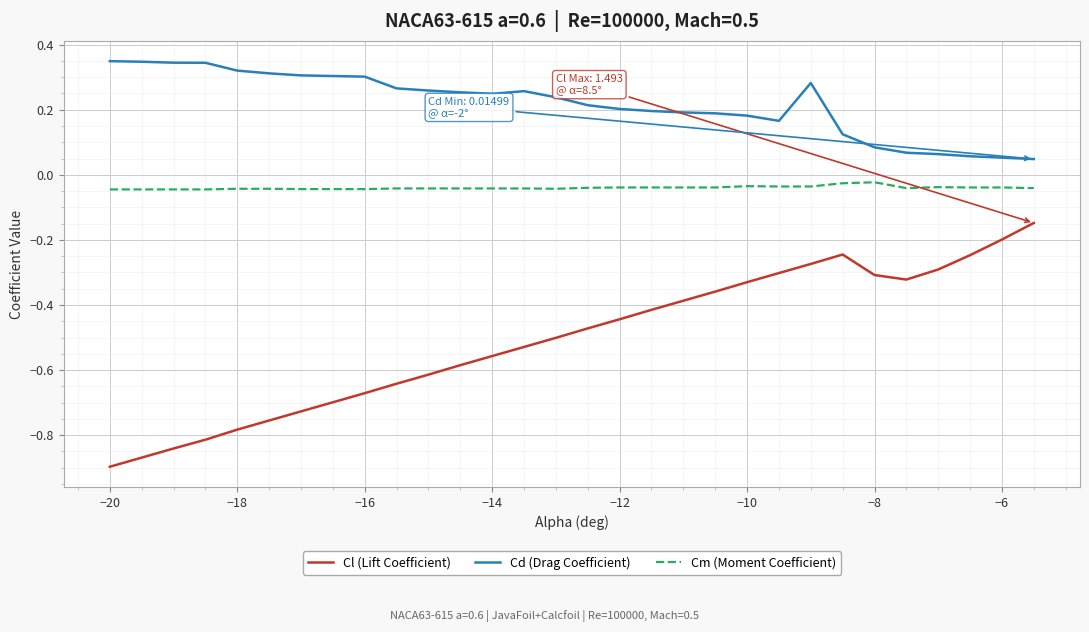

True or false: Cm (Moment Coefficient) and Cd (Drag Coefficient) cross at least once.

False